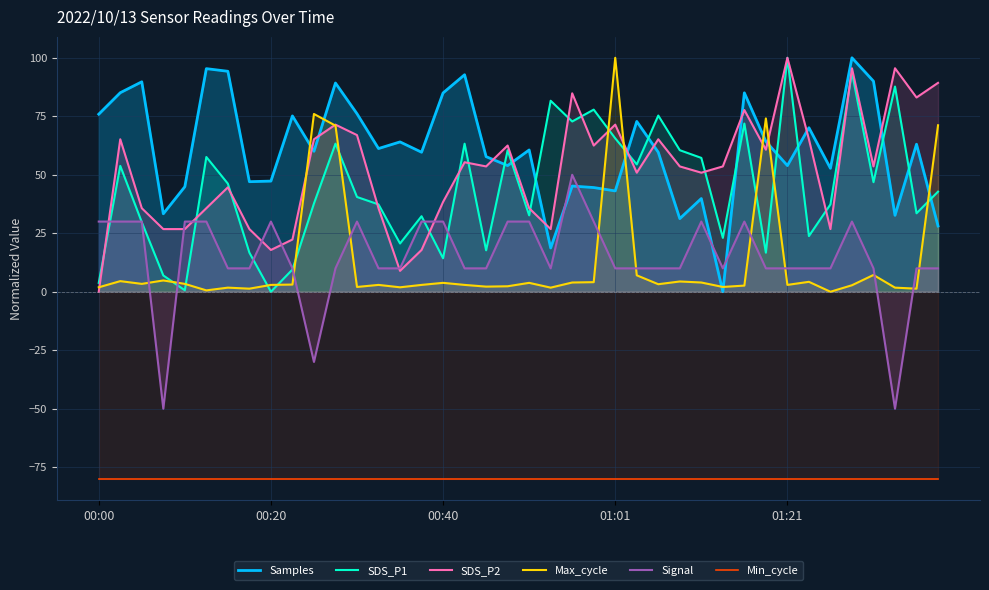

What is the maximum value for Min_cycle?

-80.0